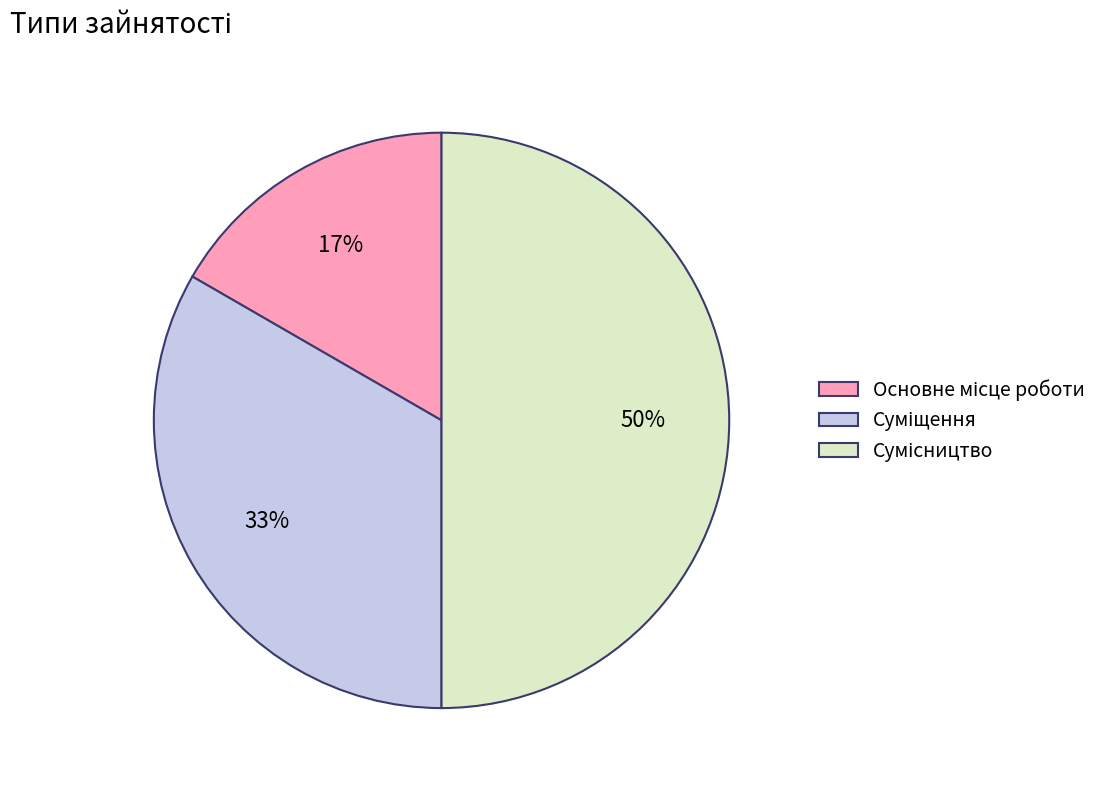

How many slices are in this pie chart?

3